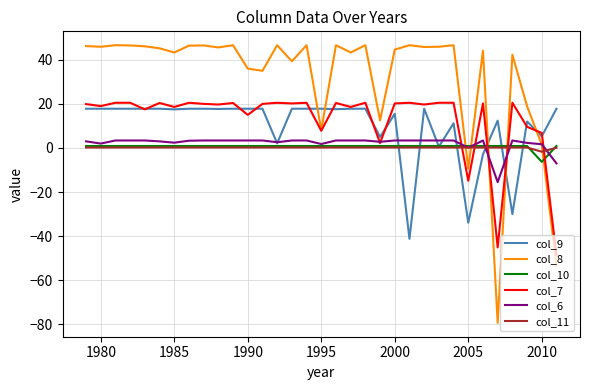

What is the maximum value for col_9?

17.8